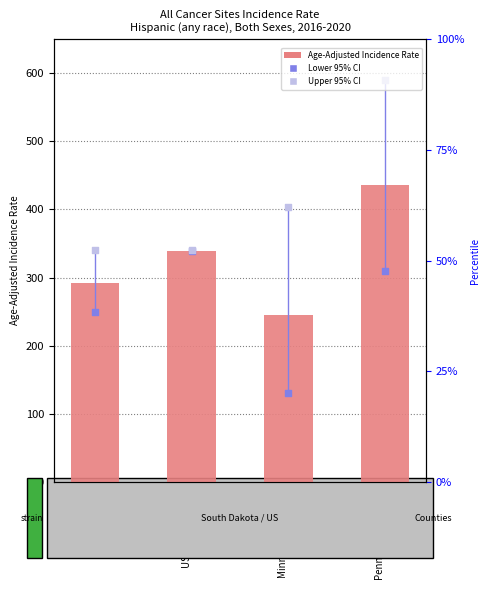

Which series contains the highest Y value?

Upper 95% CI